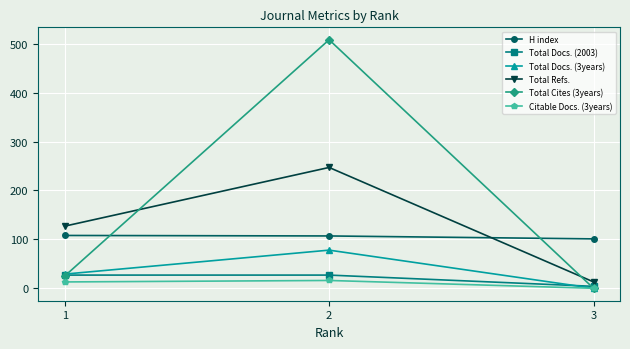

Between 1 and 2, which series saw the biggest shift?

Total Cites (3years)